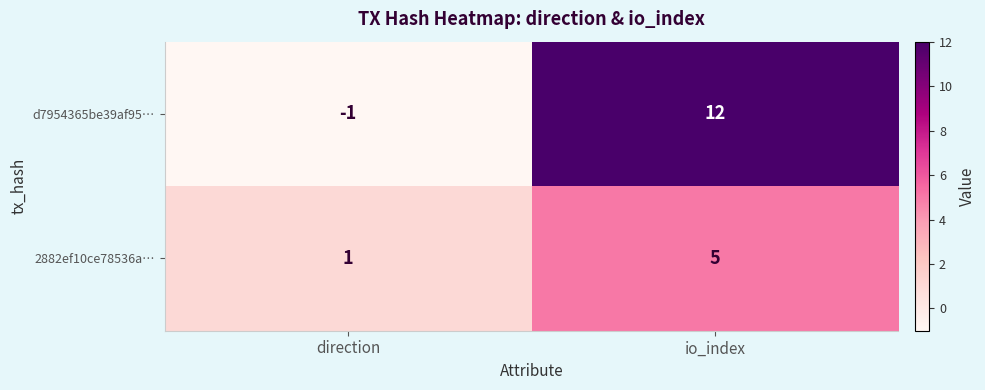

What is the sum of the 2882ef10ce78536a… values at io_index and direction?

6